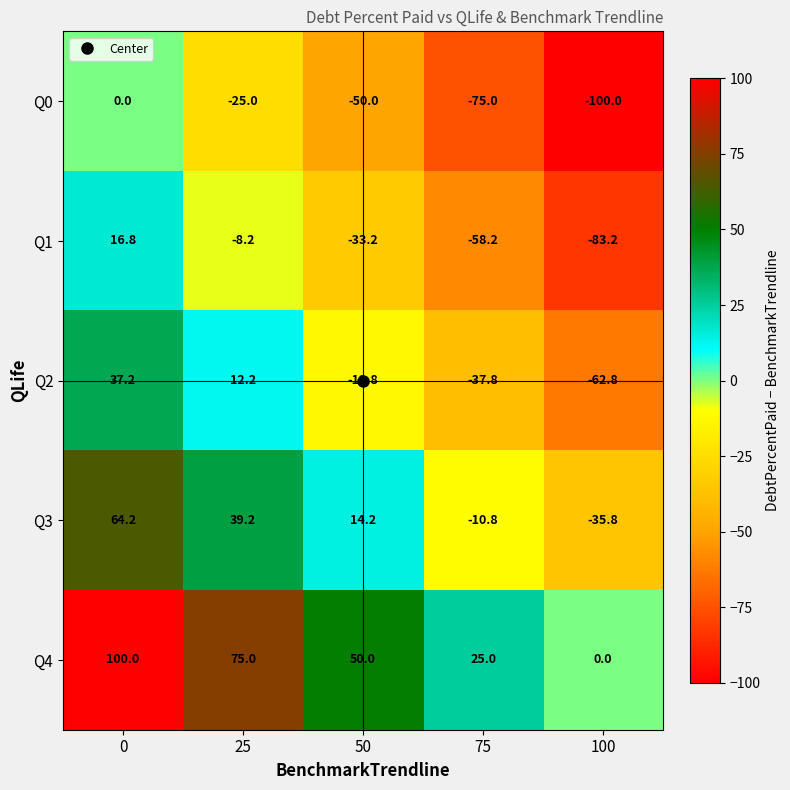

What is the difference between the second highest and second lowest values in the Q2 series?

50.0